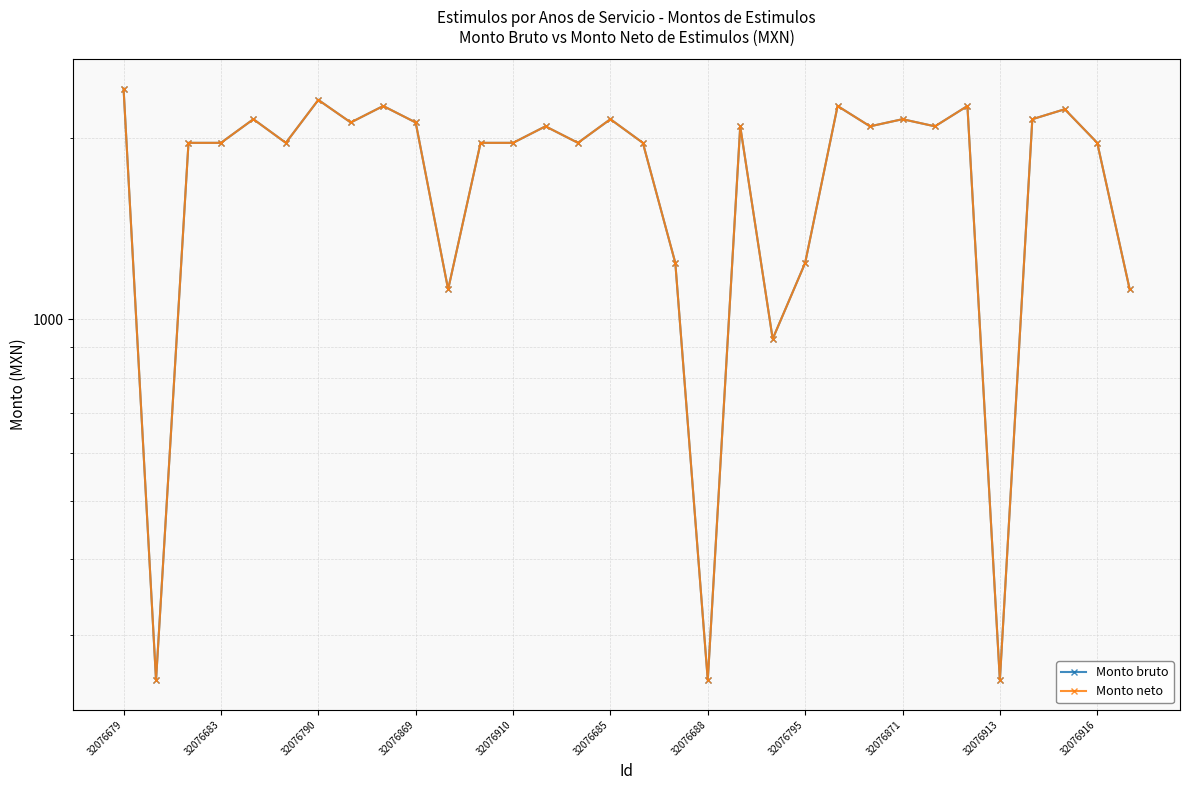

At which category does the chart reach its peak across all series?

32076679